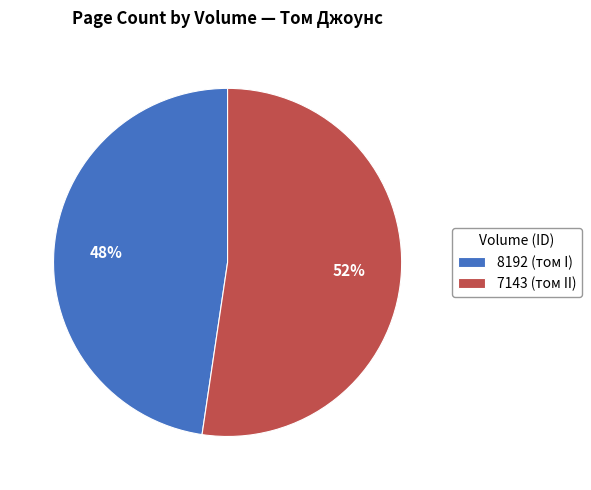

Which category has the biggest portion of the pie?

7143 (том II)